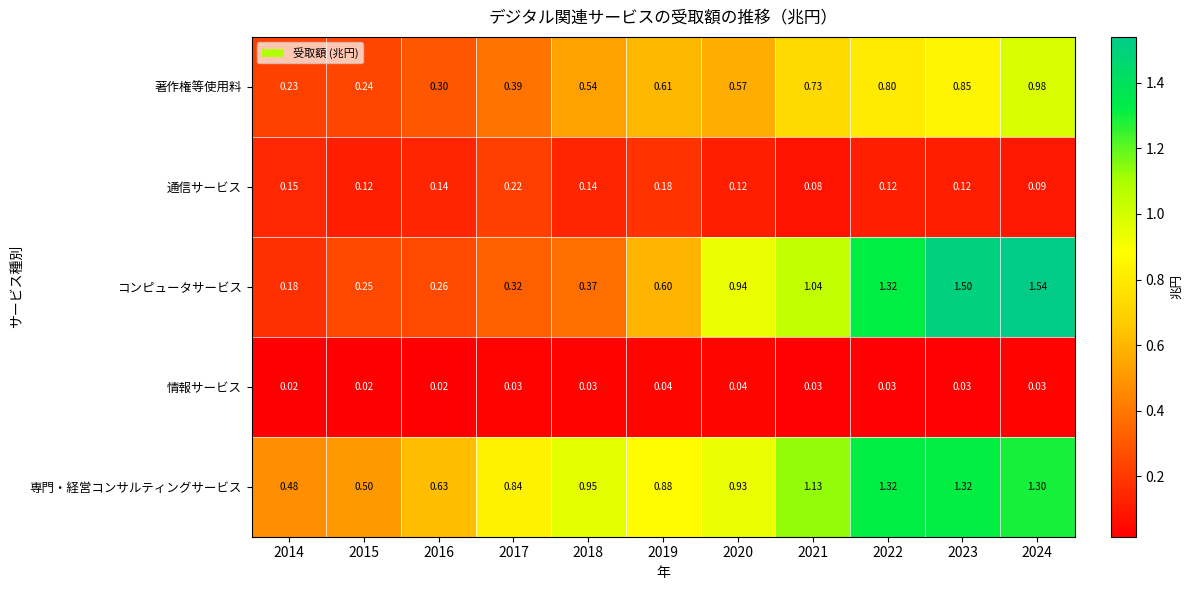

Which series has the largest range (max minus min)?

コンピュータサービス